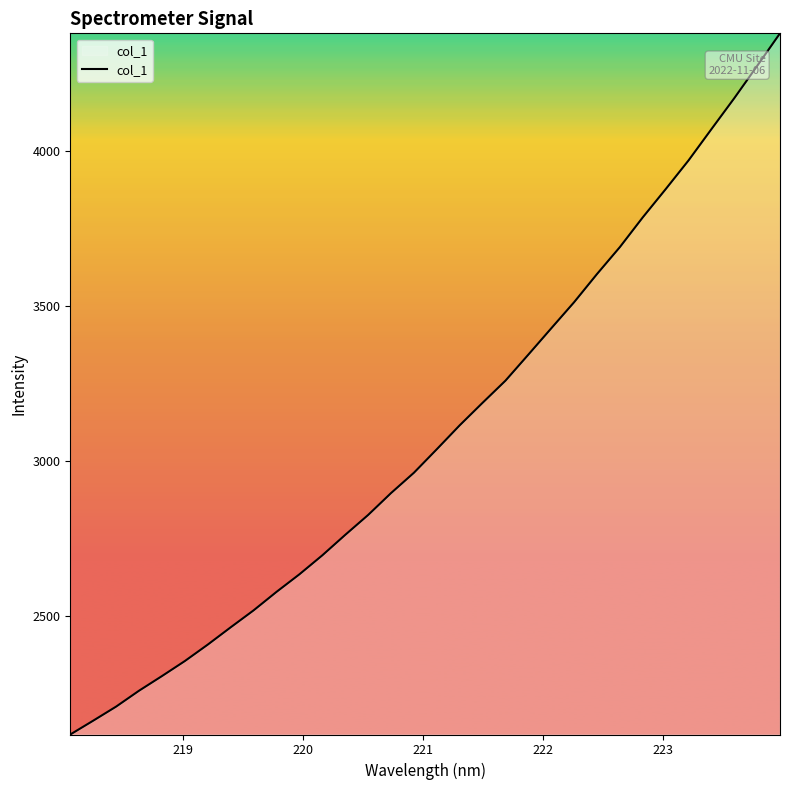

What is the difference between the maximum and minimum values?

2264.5